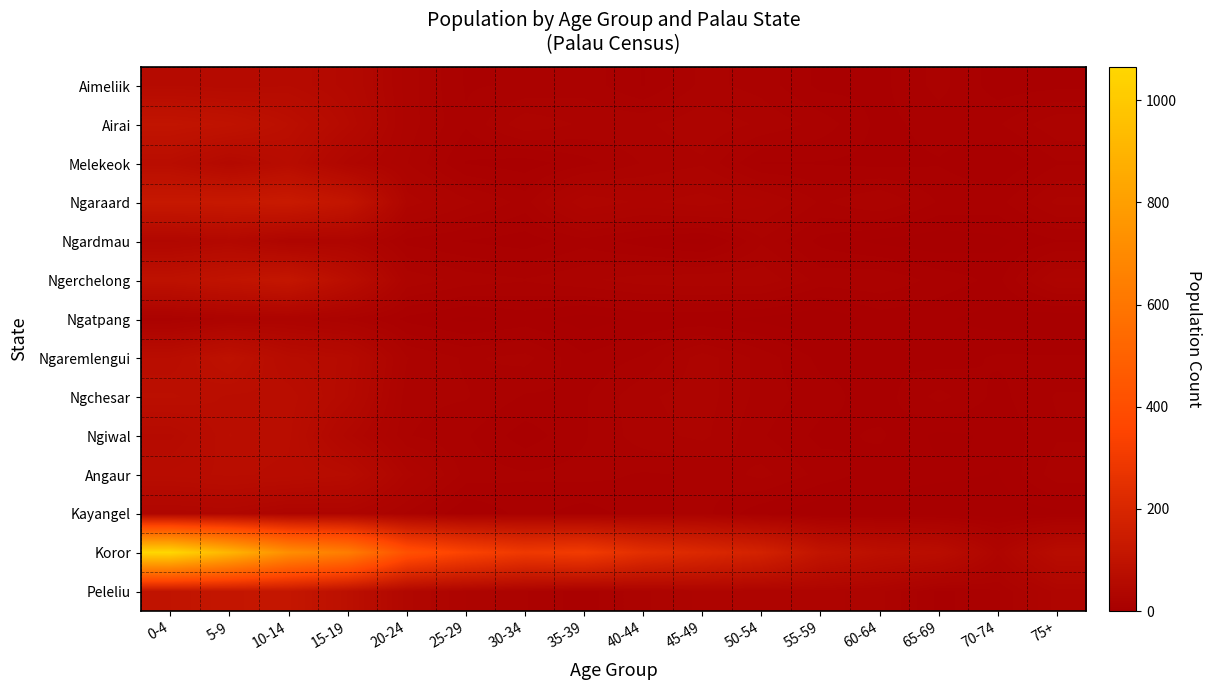

At 60-64, list the series in order from largest to smallest.

Koror, Peleliu, Ngaraard, Ngerchelong, Ngiwal, Ngaremlengui, Aimeliik, Airai, Melekeok, Ngatpang, Ngchesar, Angaur, Ngardmau, Kayangel